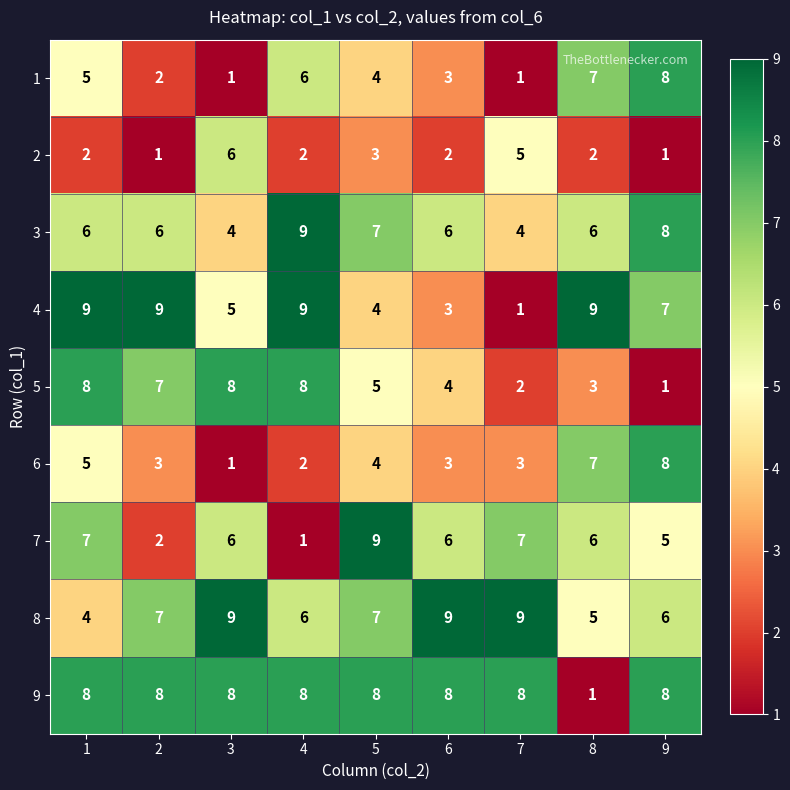

What is the highest value of the 2 series?

6